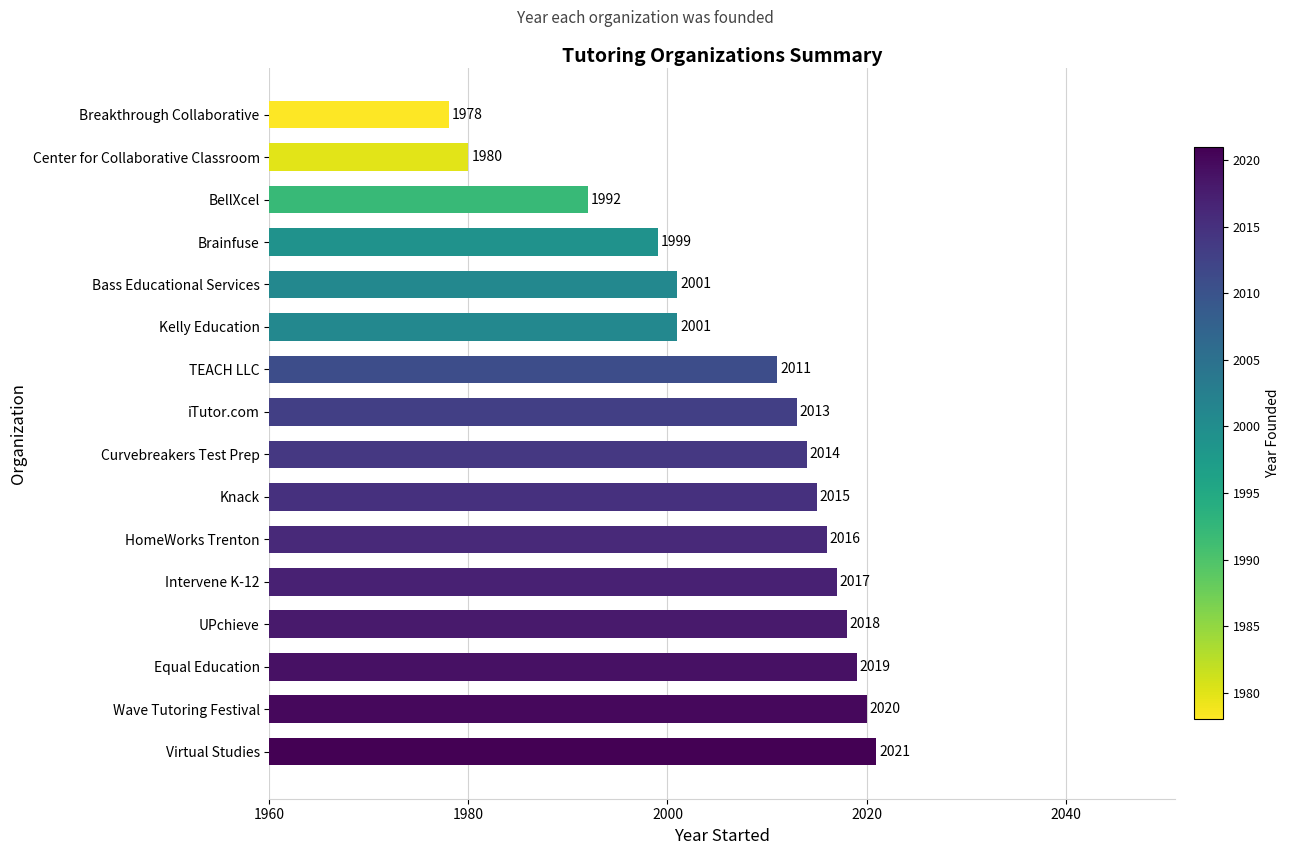

What is the sum of all values?

32115